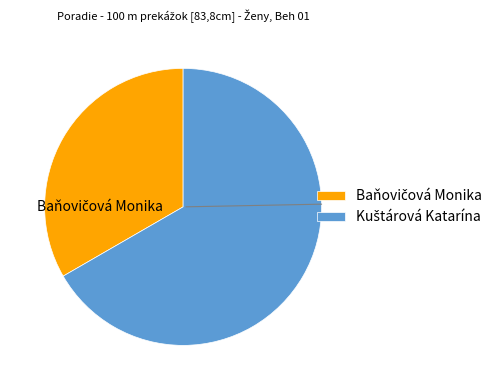

Count the number of slices in the pie.

2